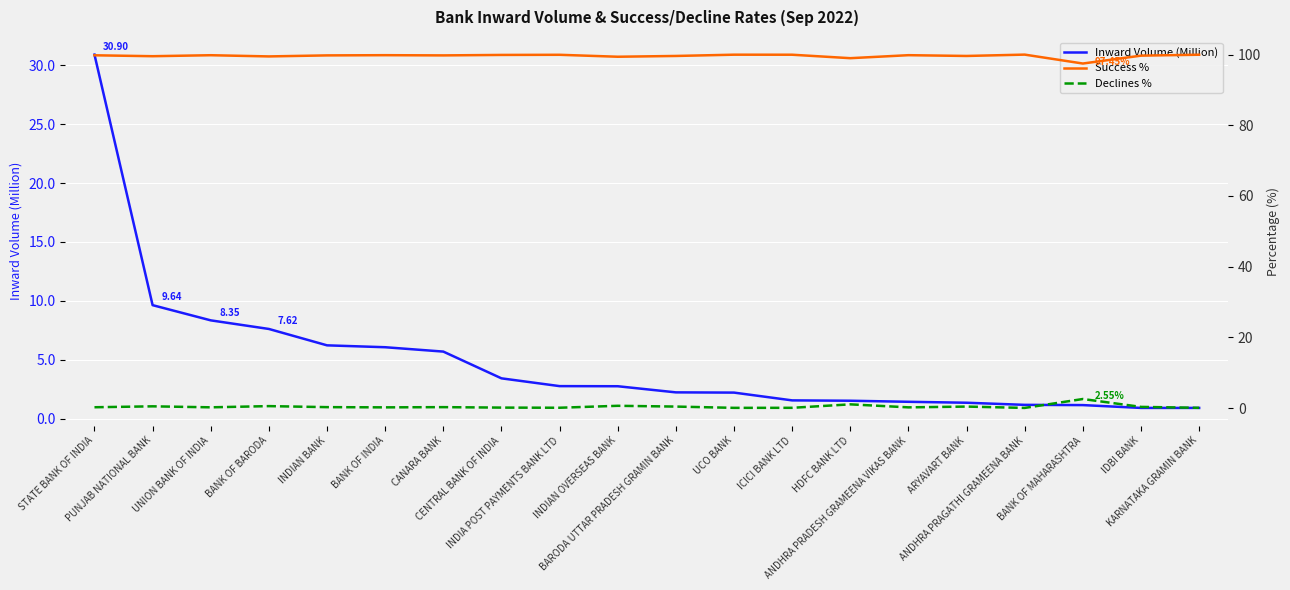

What are all the series names shown in the legend?

Inward Volume (Million), Success %, Declines %